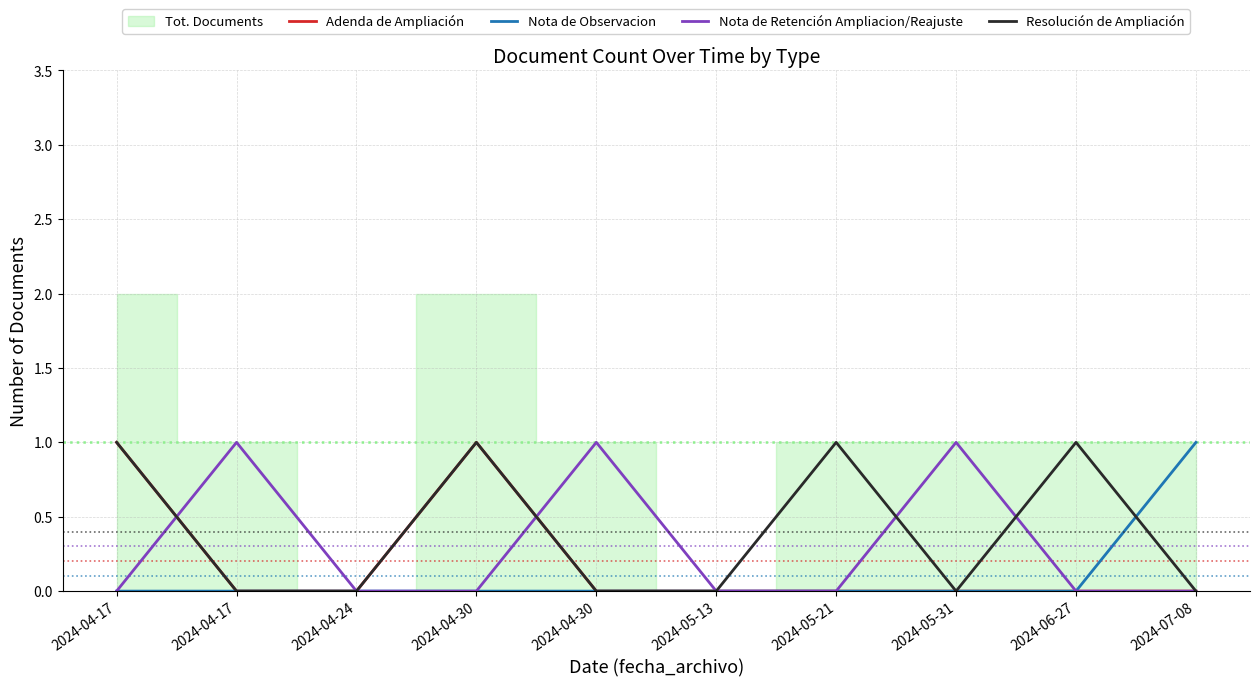

How many intersections are there between Resolución de Ampliación and Nota de Retención Ampliacion/Reajuste?

4